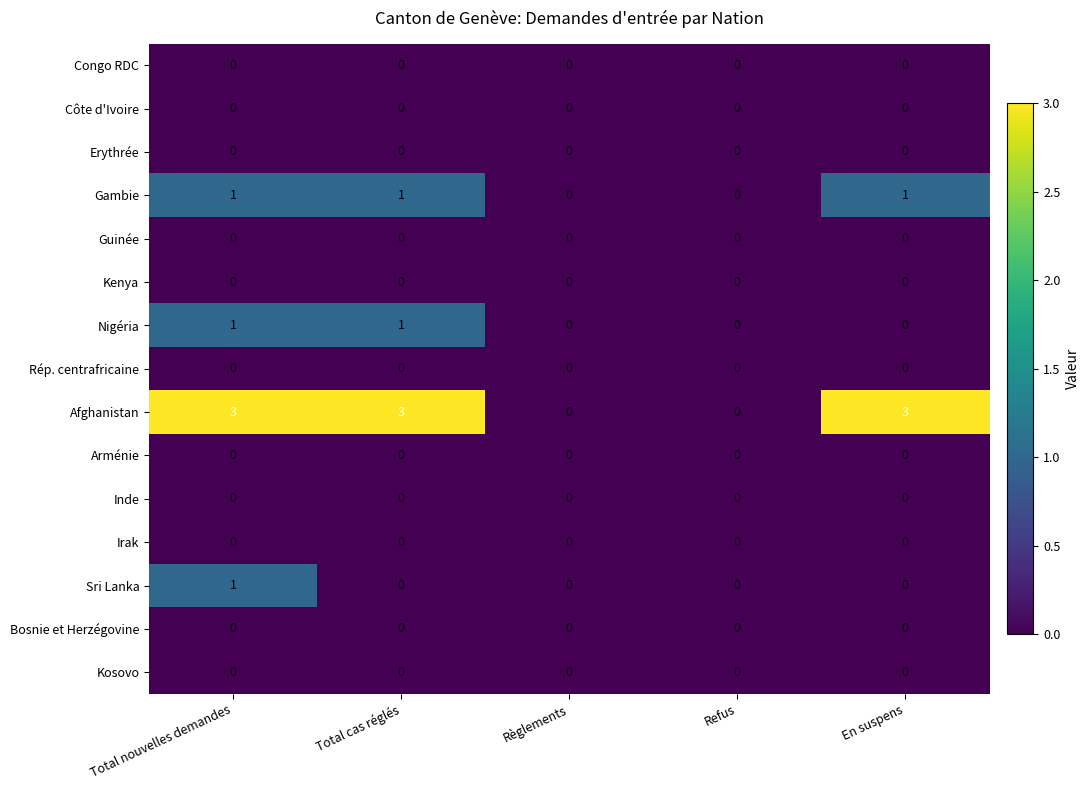

How many Nigéria values are between 0 and 1?

5